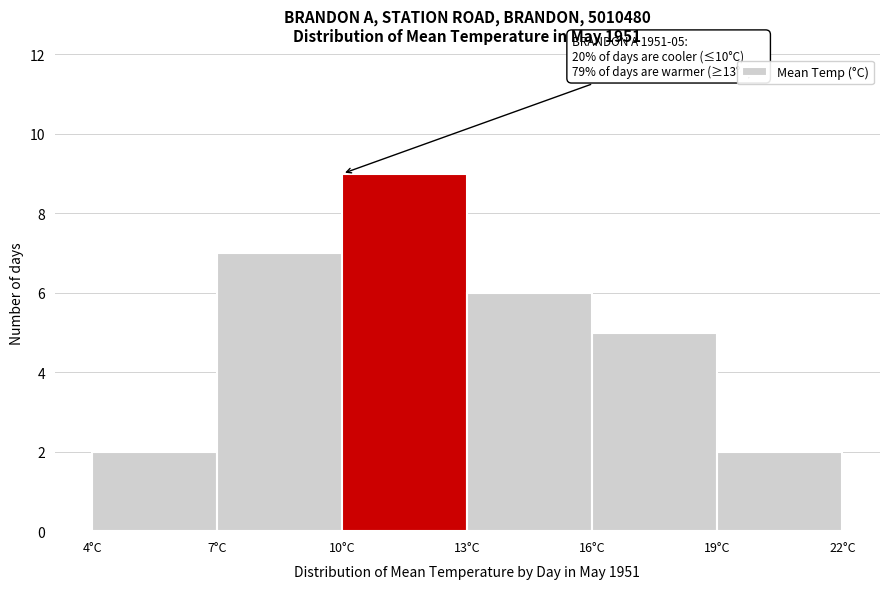

Over which range of the x-axis is the bar tallest?

10 to 13